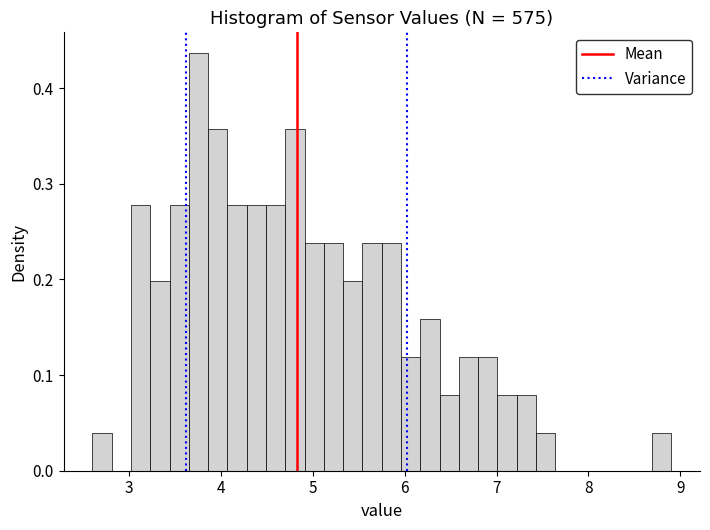

Read against the x-axis, roughly where is the centre of the tallest bar?

3.8